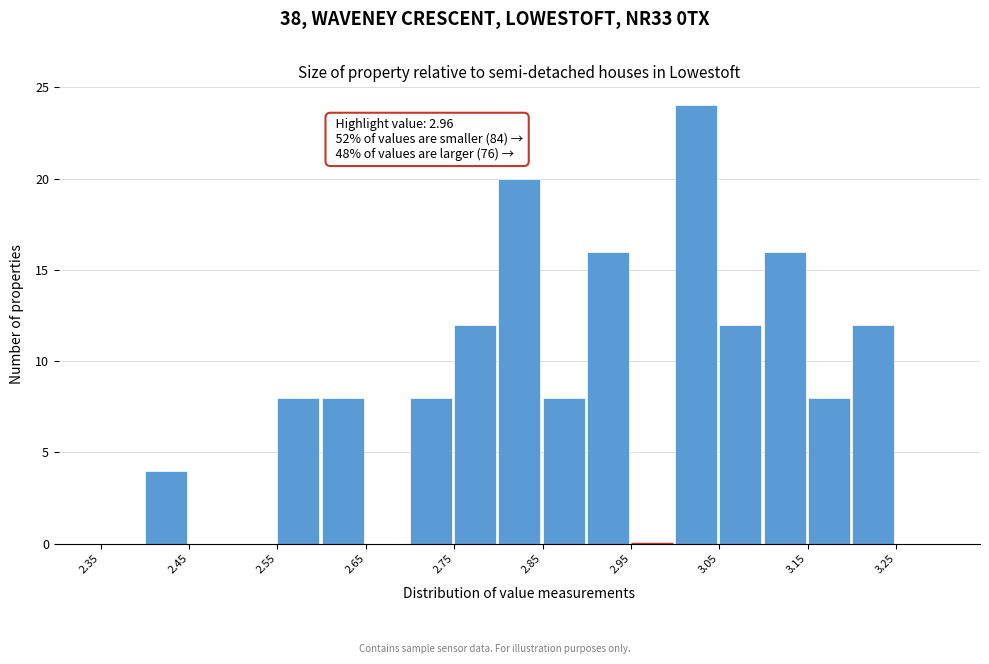

Over which range of the x-axis is the bar tallest?

3.00 to 3.05